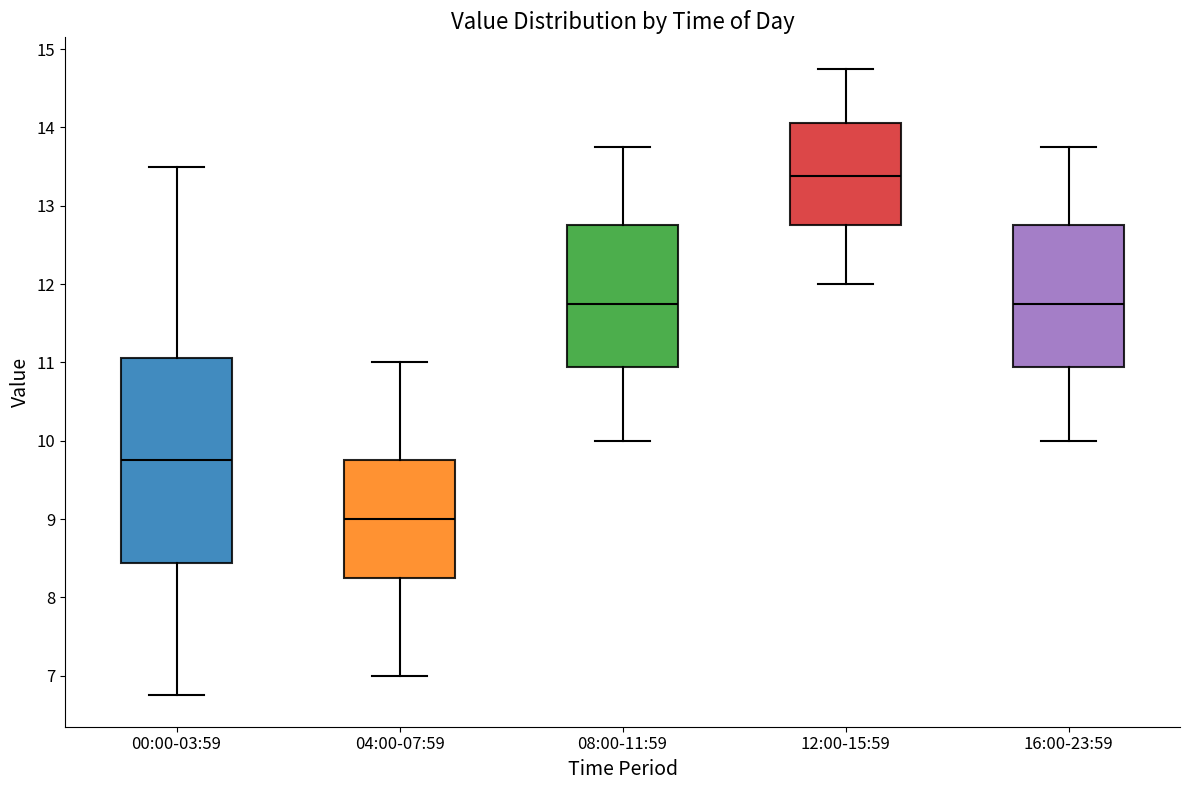

Reading left to right, read every box against the y-axis: the position of its median line, the range the box covers, and the ends of its whiskers. The values are not printed on the chart, so give them approximately, as read against the axis.

00:00-03:59: median 9.8, box 8.4 to 11.1, whiskers 6.8 to 13.5
04:00-07:59: median 9.0, box 8.3 to 9.8, whiskers 7.0 to 11.0
08:00-11:59: median 11.8, box 10.9 to 12.8, whiskers 10.0 to 13.8
12:00-15:59: median 13.4, box 12.8 to 14.1, whiskers 12.0 to 14.8
16:00-23:59: median 11.8, box 10.9 to 12.8, whiskers 10.0 to 13.8